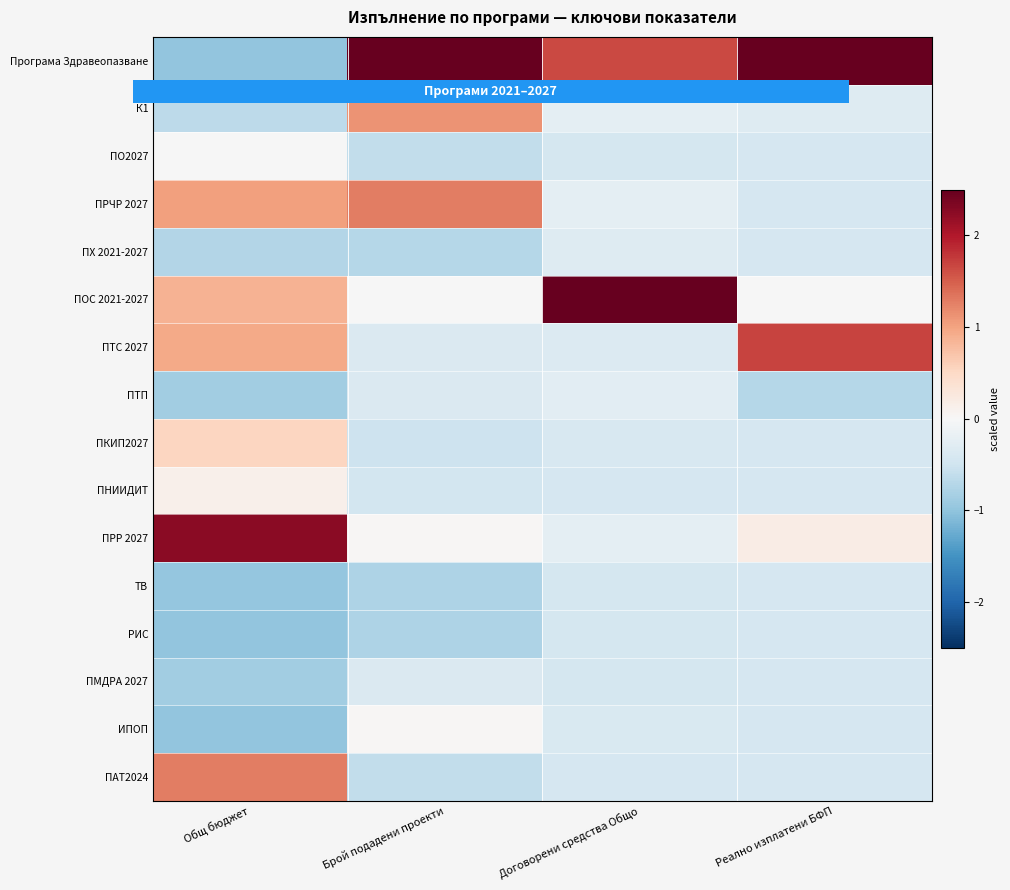

Is it true that ТВ equals -0.4 at Брой подадени проекти?

False